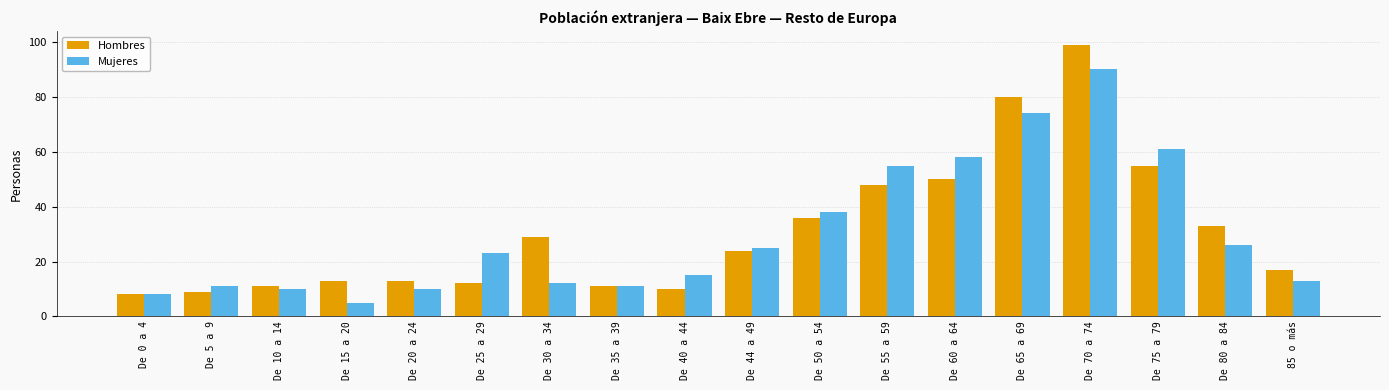

Which category has the lowest value across all series?

De 15 a 20